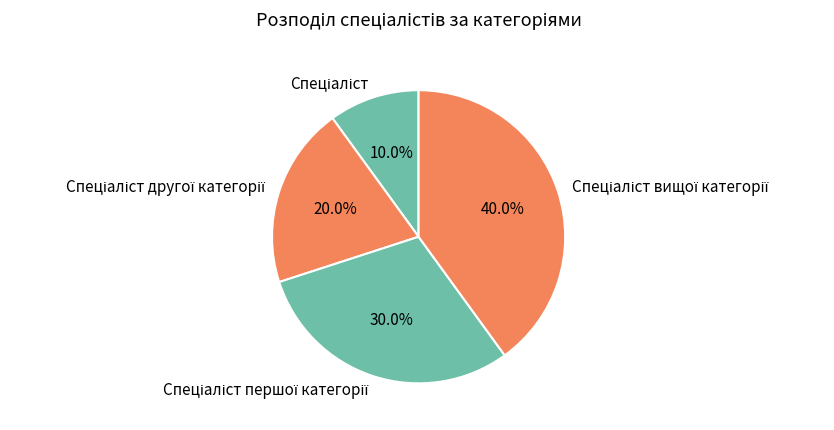

Is there a majority slice in this chart?

No